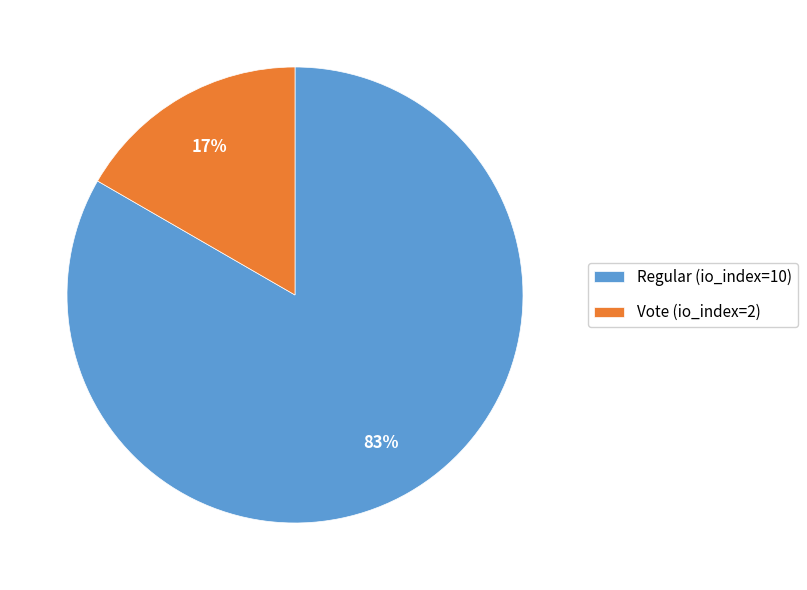

Rank the categories by value from lowest to highest.

Vote (io_index=2), Regular (io_index=10)